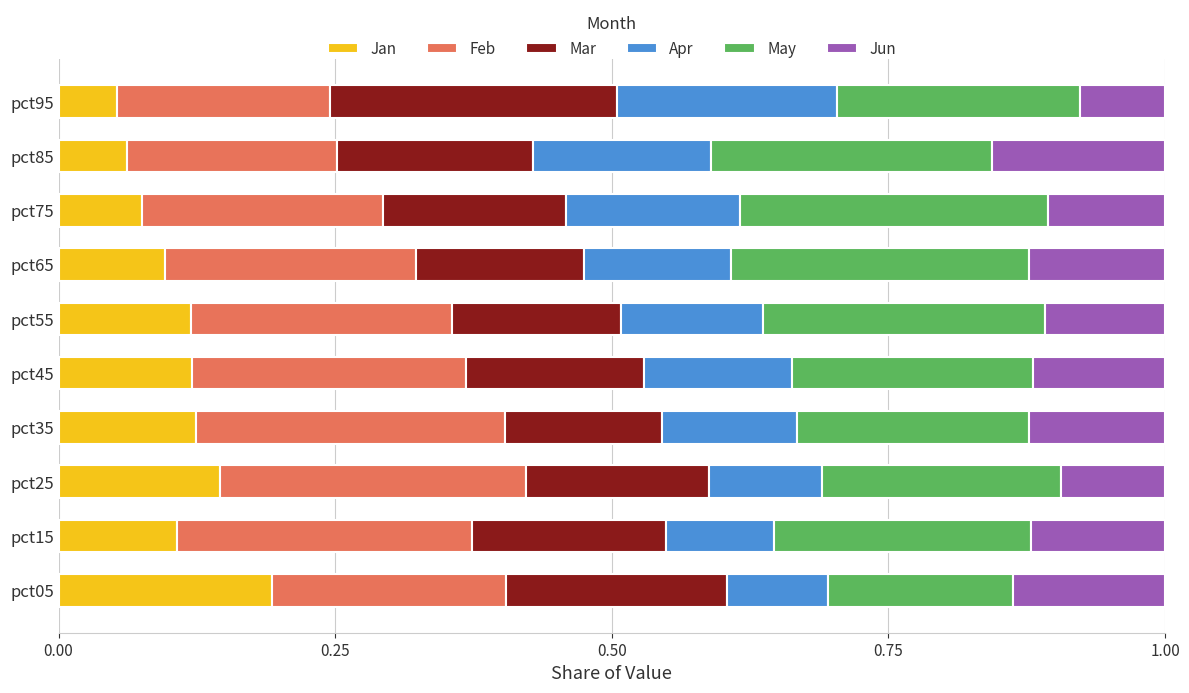

What is the total value across all series at pct55?

1.0